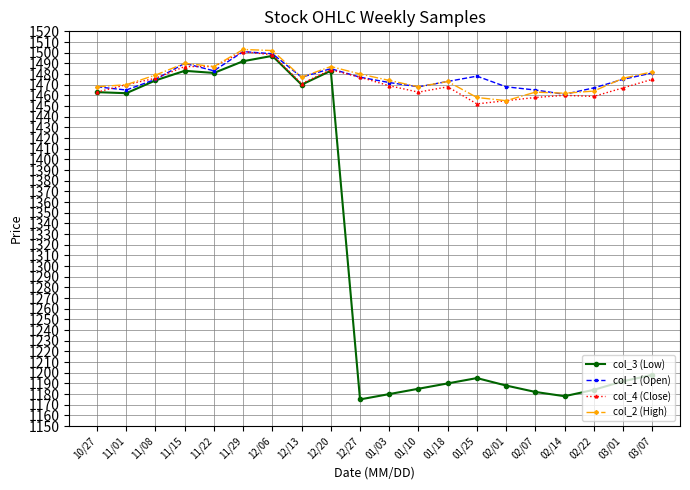

The col_3 (Low) series shows 1190 at 01/18. True or false?

True